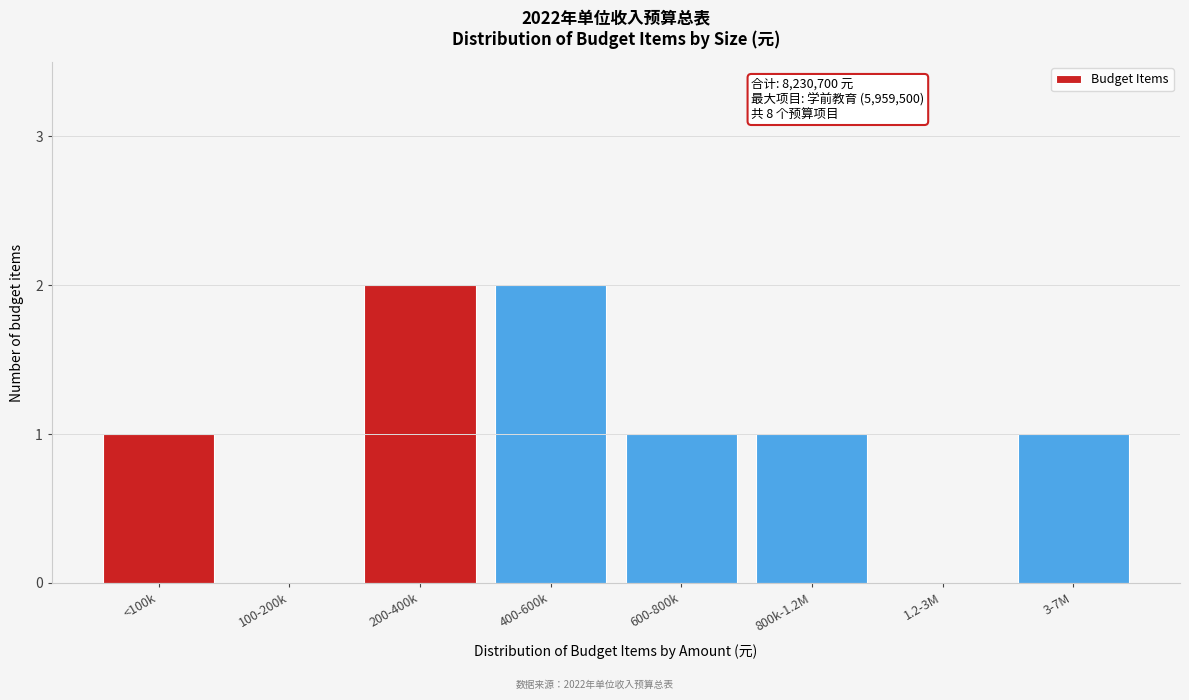

Reading left to right, transcribe all the data shown in this chart.

<100k=1	100-200k=0	200-400k=2	400-600k=2	600-800k=1	800k-1.2M=1	1.2-3M=0	3-7M=1